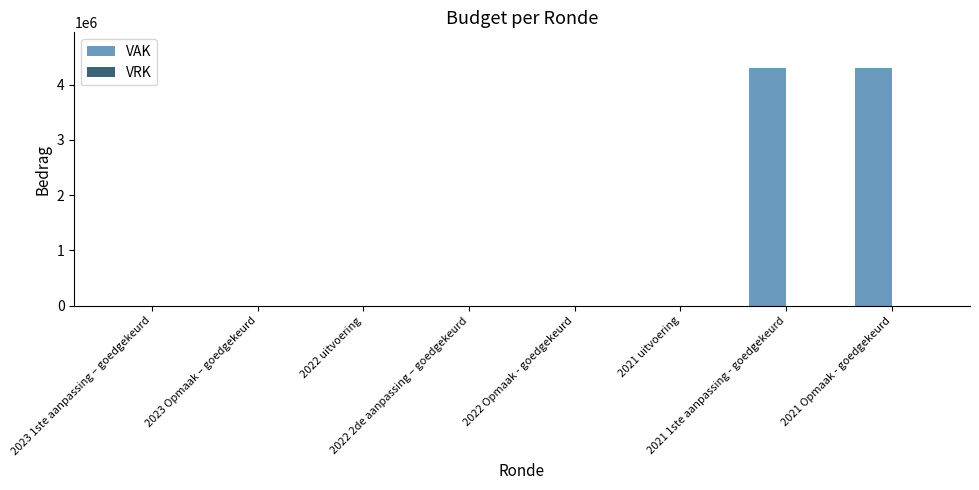

What is the greatest value displayed?

4300000